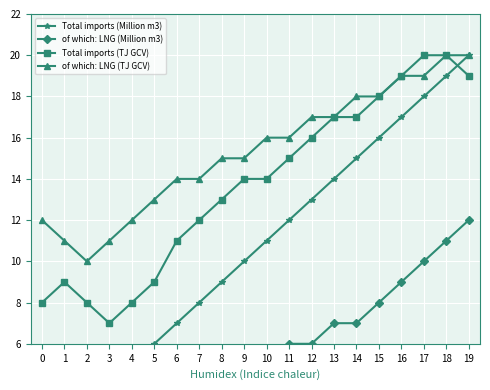

Which series has the largest range (max minus min)?

Total imports (Million m3)